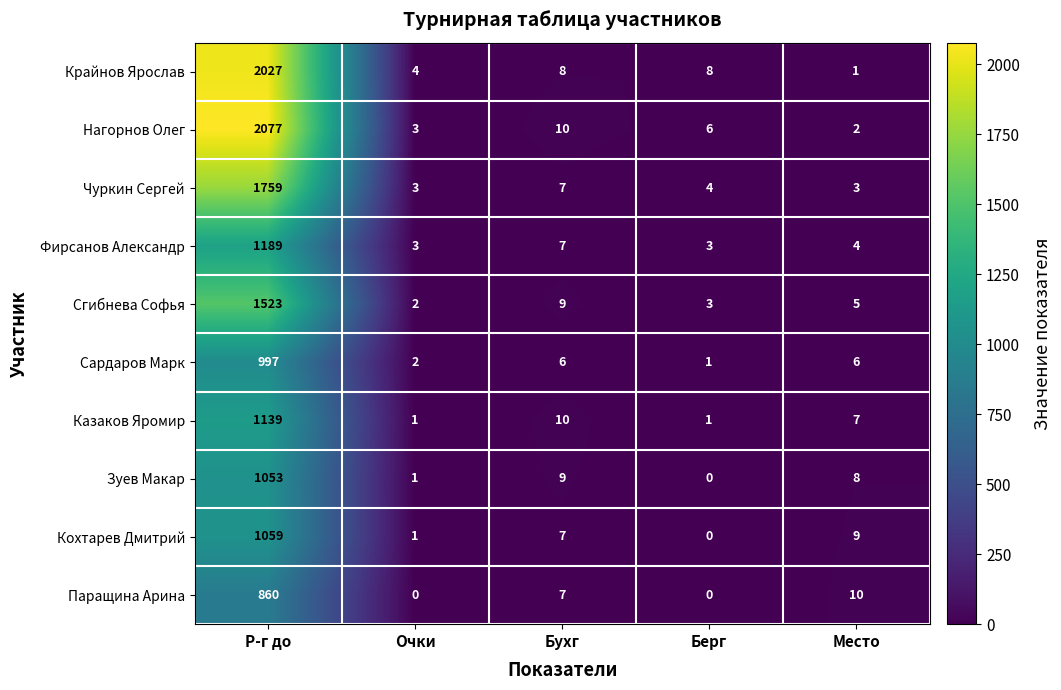

List the series in order of their peak value, lowest first.

Паращина Арина, Сардаров Марк, Зуев Макар, Кохтарев Дмитрий, Казаков Яромир, Фирсанов Александр, Сгибнева Софья, Чуркин Сергей, Крайнов Ярослав, Нагорнов Олег